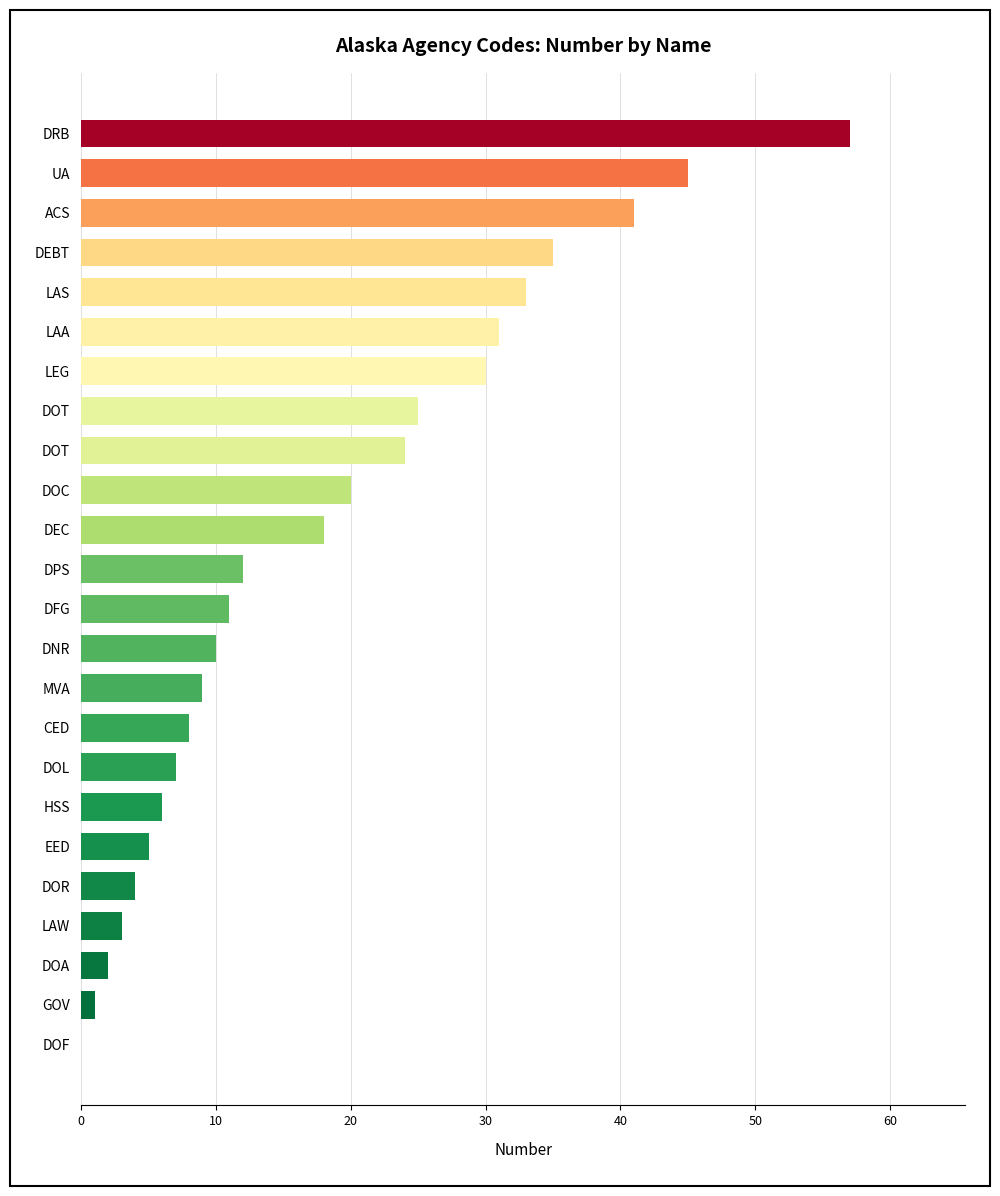

How many positive values are there?

23